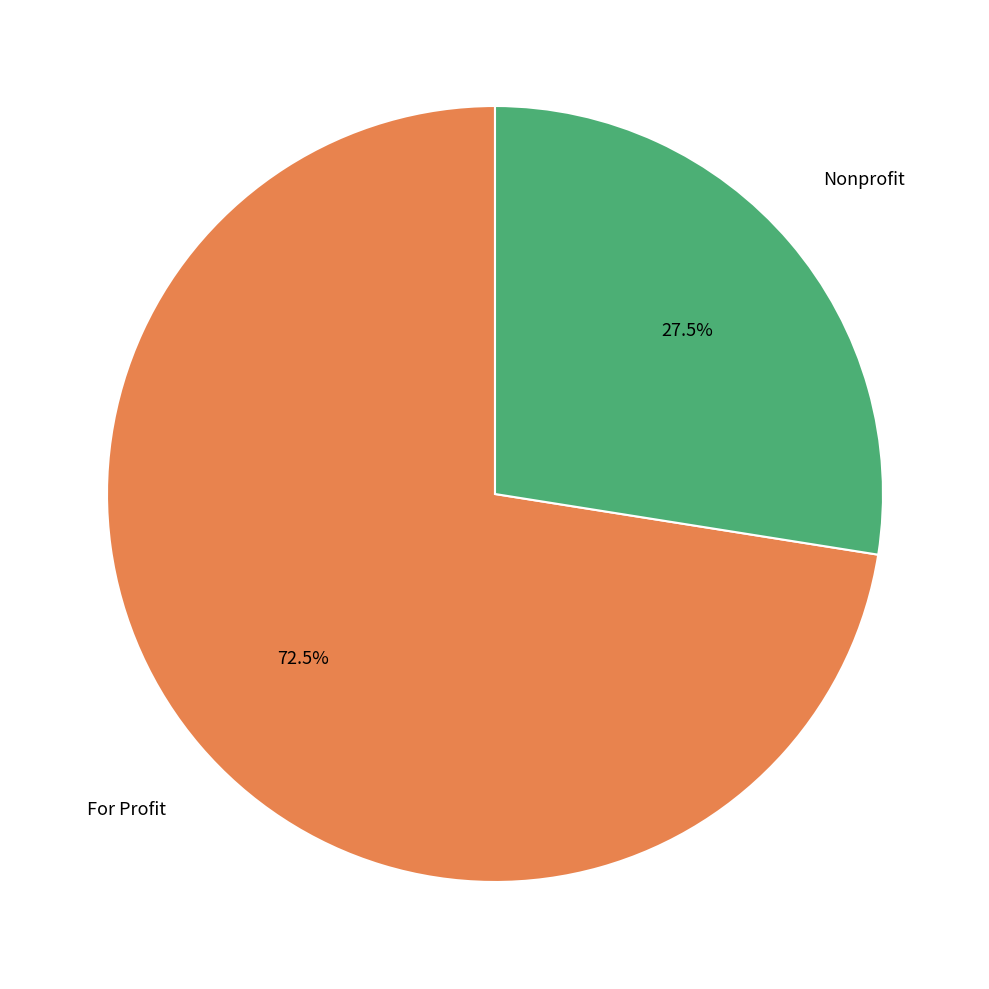

Rank the categories by value from highest to lowest.

For Profit, Nonprofit